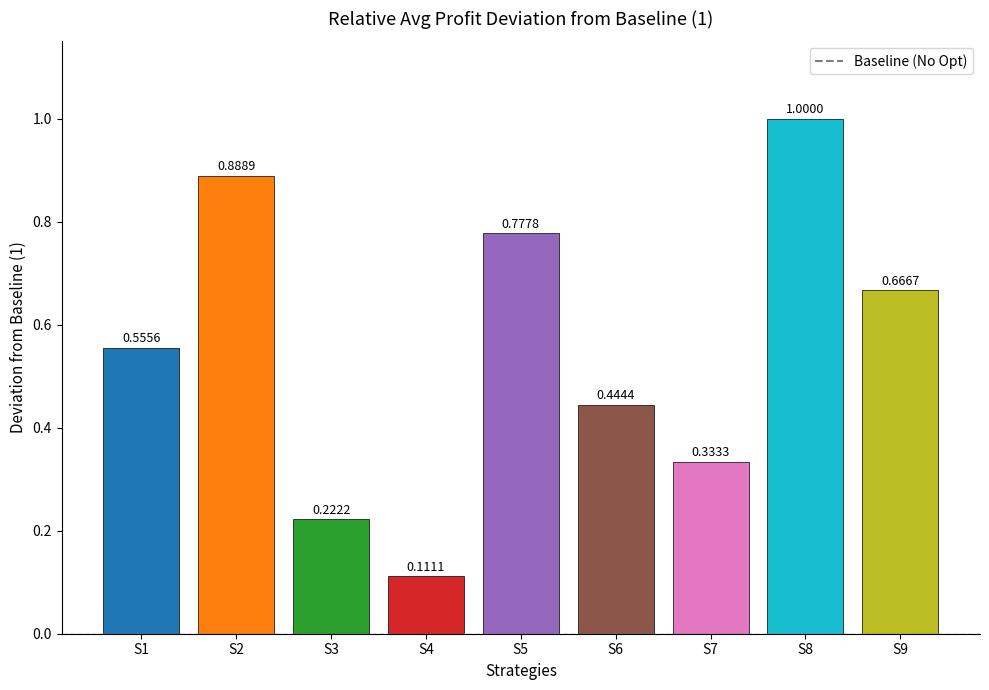

What is the sum of all values?

5.0